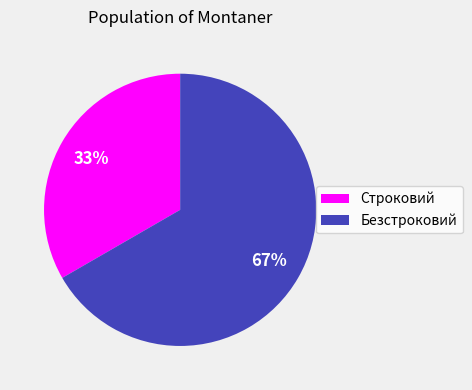

To the nearest percent, what is the average slice percentage?

50%